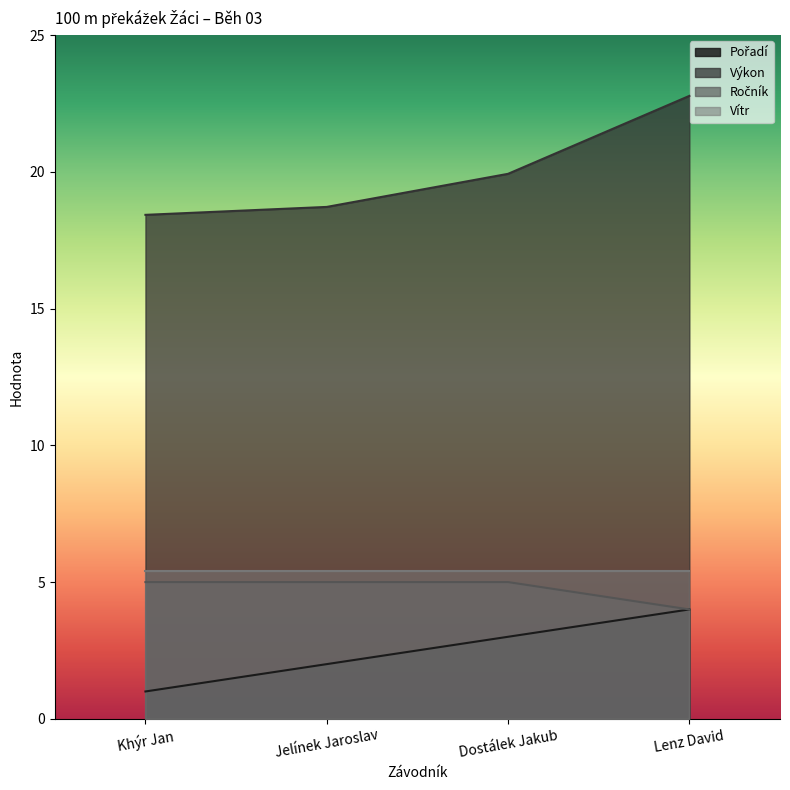

Rank the categories by Výkon value from highest to lowest.

Lenz David, Dostálek Jakub, Jelínek Jaroslav, Khýr Jan